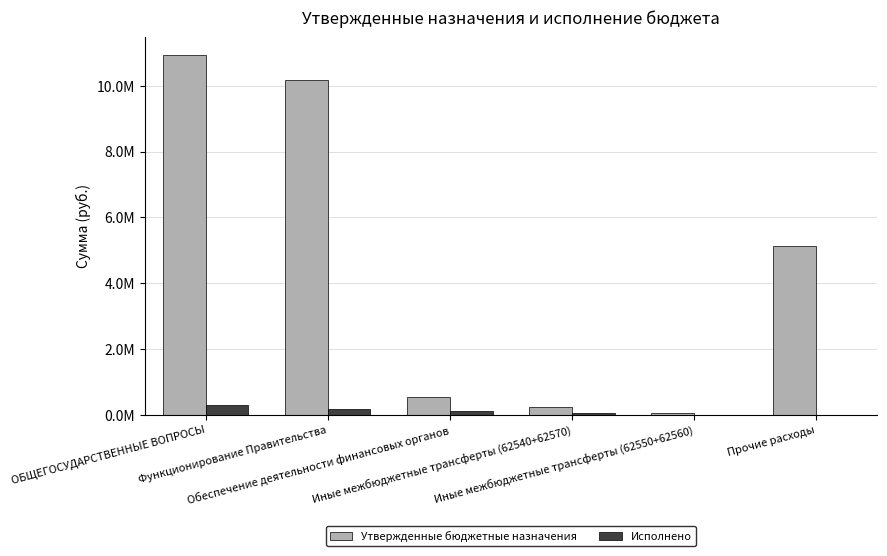

At which category is the sum across all series the highest?

ОБЩЕГОСУДАРСТВЕННЫЕ ВОПРОСЫ